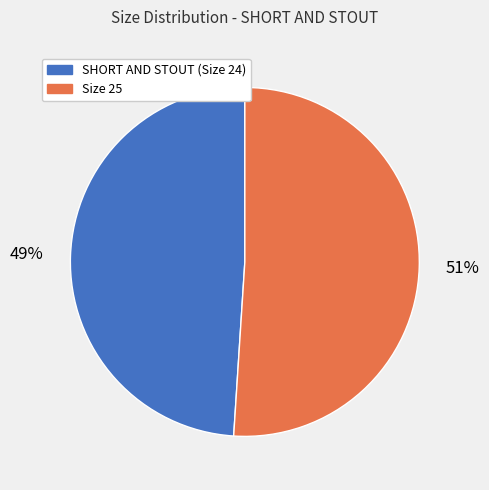

Which has a higher value, Size 25 or SHORT AND STOUT (Size 24)?

Size 25